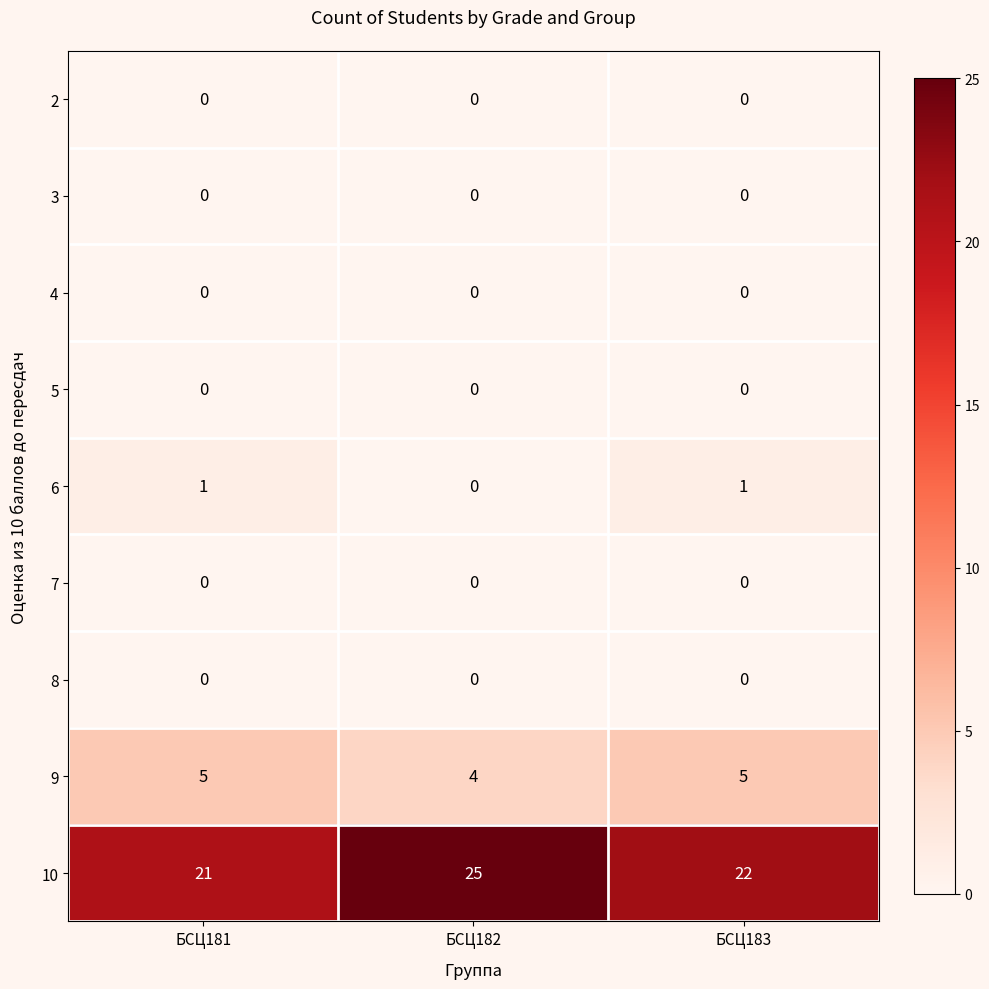

Reading right to left, what are all the values shown in this chart?

2: 0	0	0
3: 0	0	0
4: 0	0	0
5: 0	0	0
6: 1	0	1
7: 0	0	0
8: 0	0	0
9: 5	4	5
10: 22	25	21